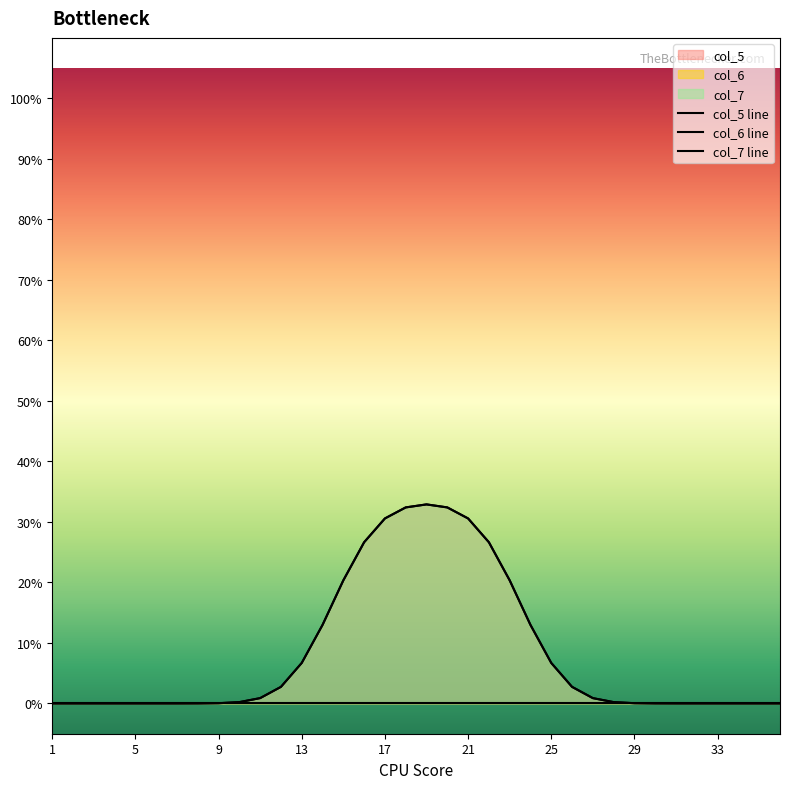

True or false: col_6 line and col_7 line intersect in this chart.

False